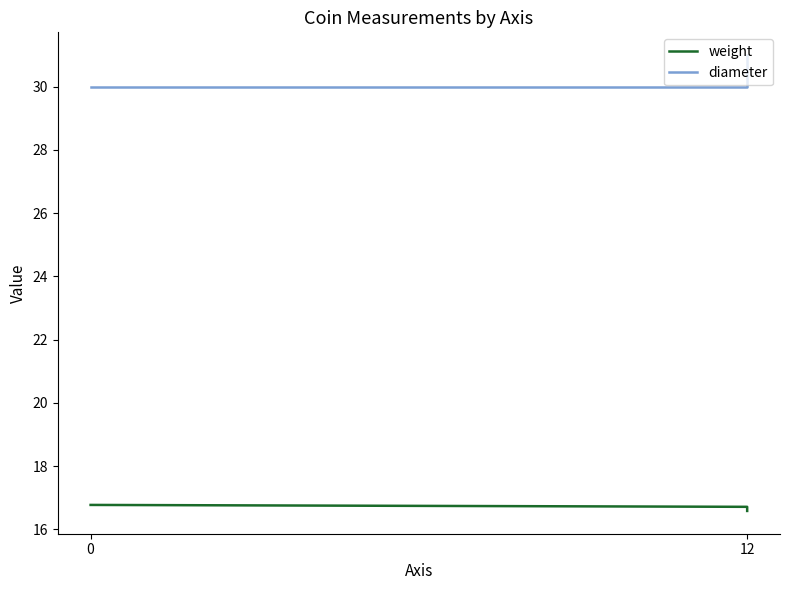

The diameter series shows 30.0 at 12. True or false?

True